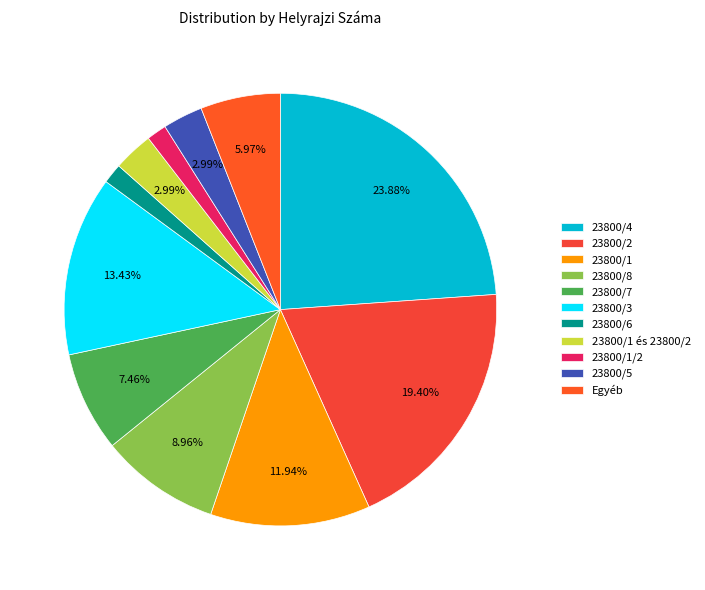

How many slices are in this pie chart?

11